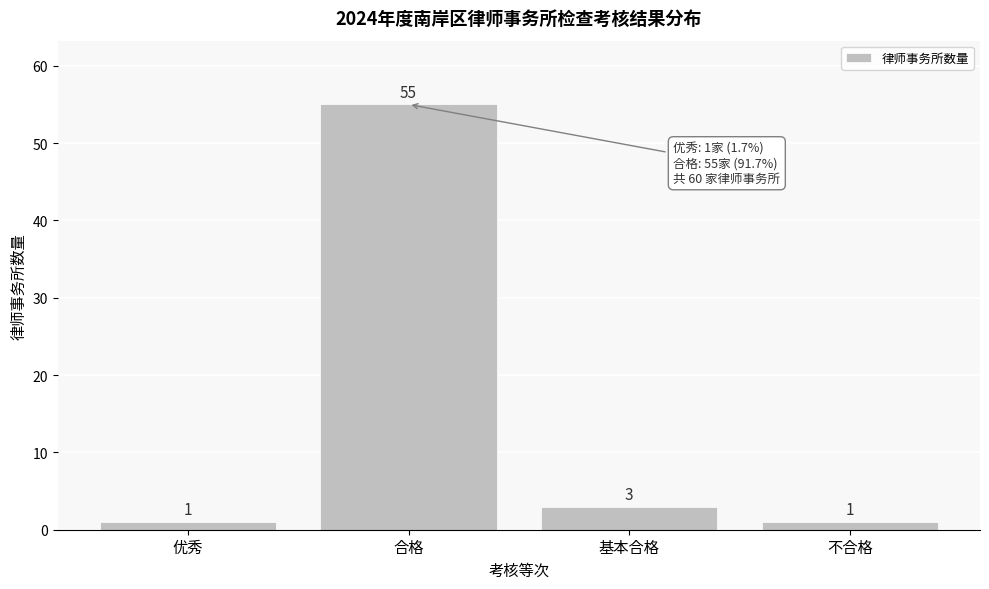

Reading right to left, list all the values displayed in this chart.

1	3	55	1